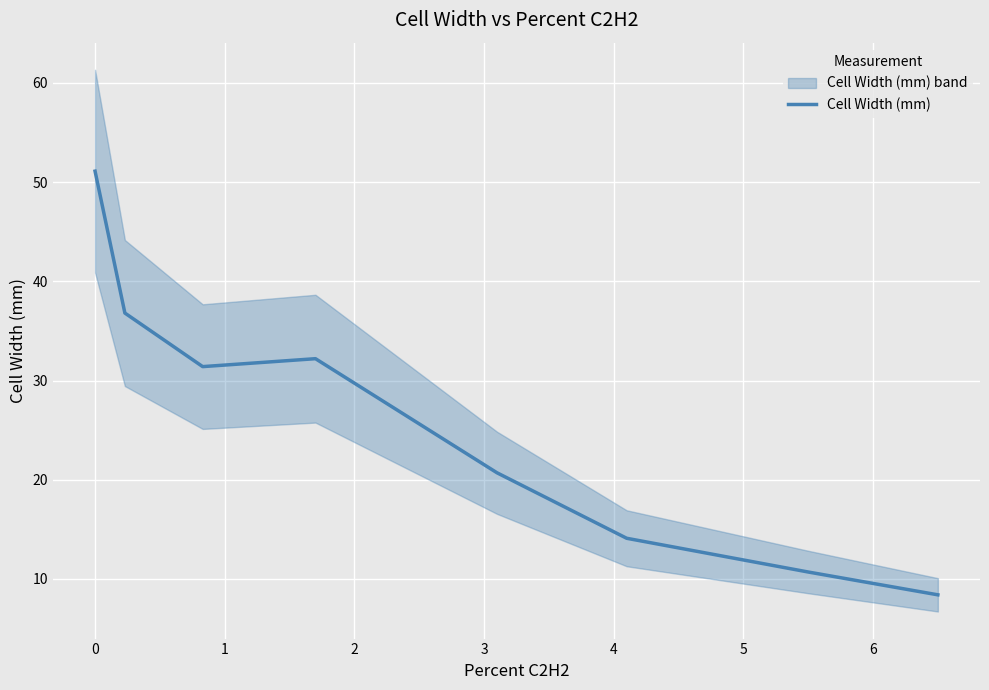

What is the maximum value for Cell Width (mm)?

51.1